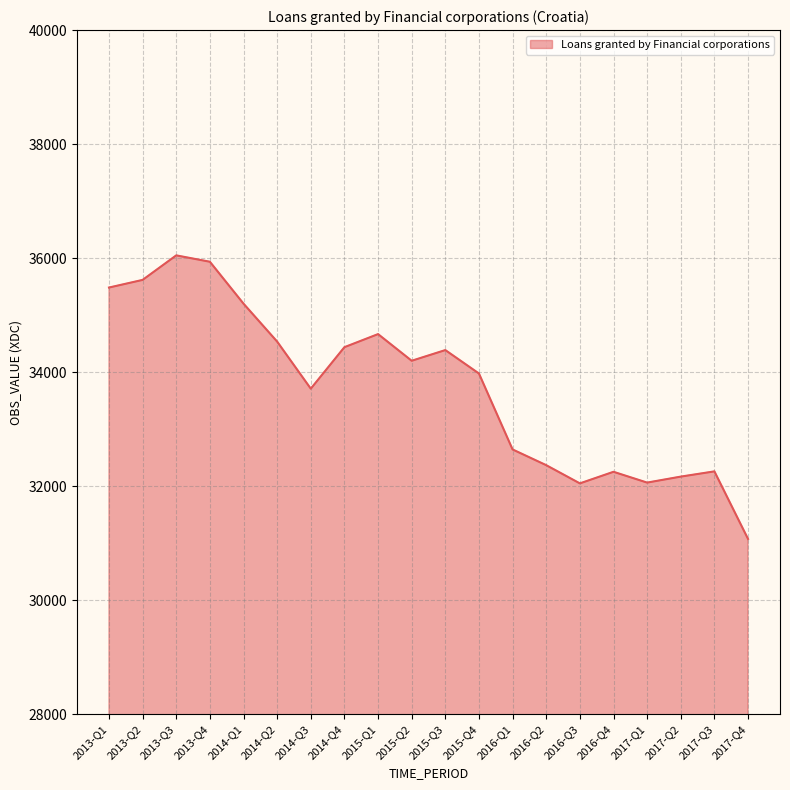

How many values are below 34200?

10